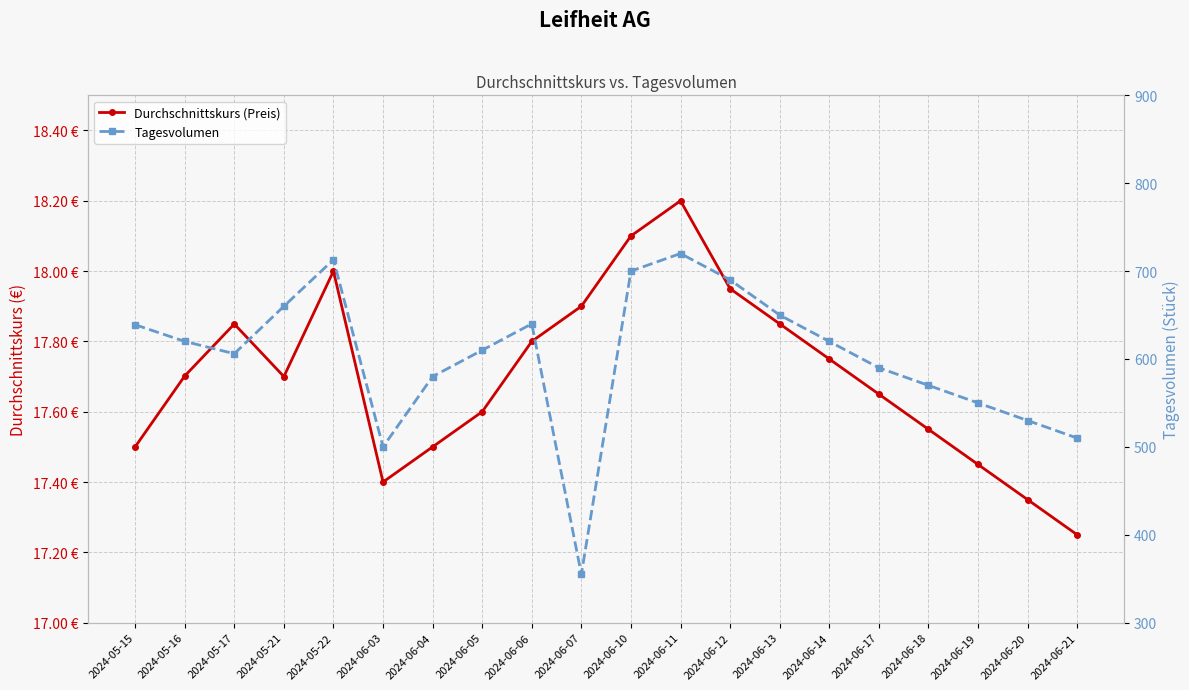

Is the value of Durchschnittskurs (Preis) at 2024-05-17 greater than the value of Tagesvolumen at 2024-05-22?

No